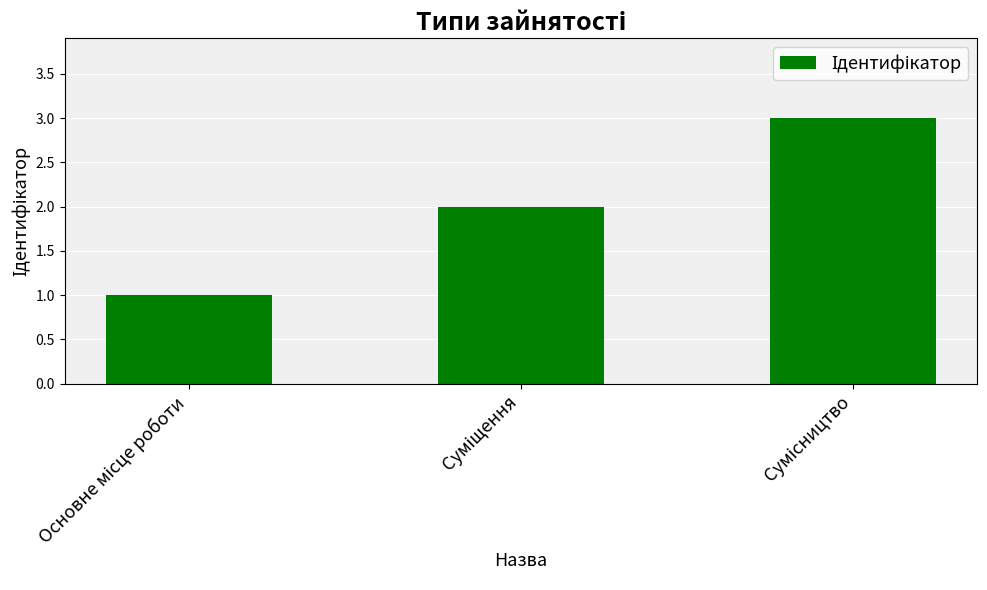

What is the maximum value shown in the chart?

3